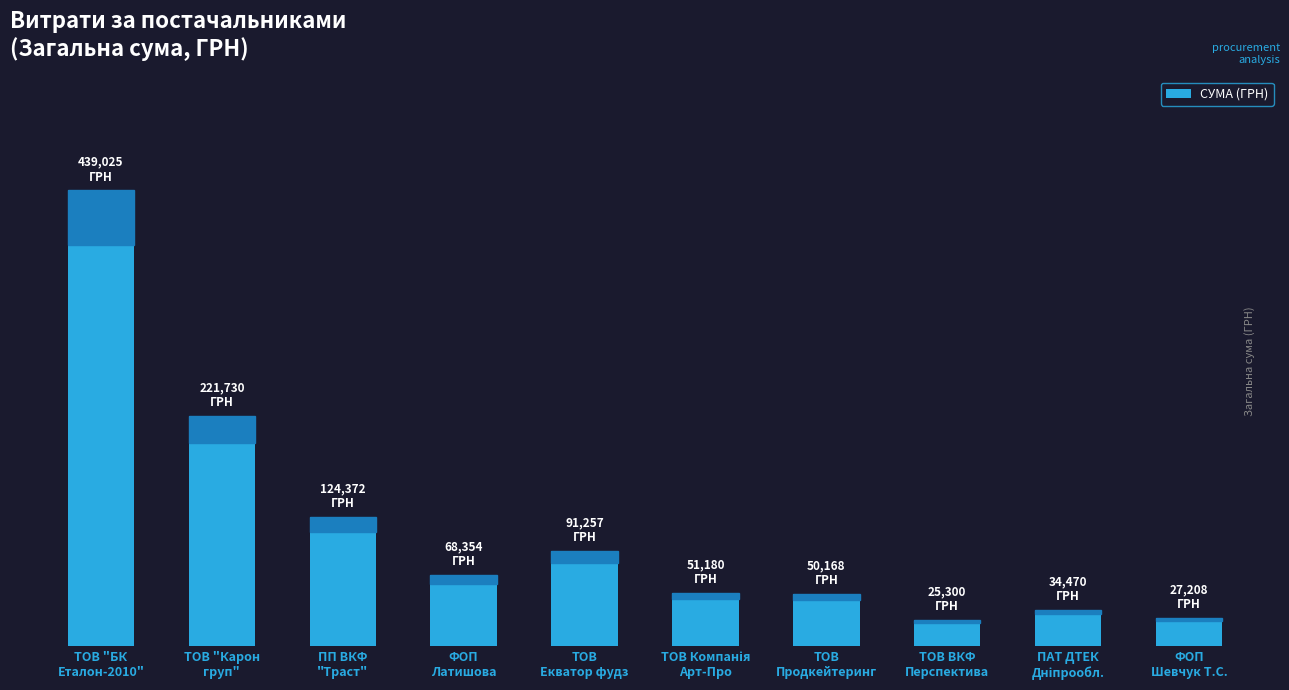

Which has a higher value, ТОВ "Карон
груп" or ТОВ "БК
Еталон-2010"?

ТОВ "БК
Еталон-2010"